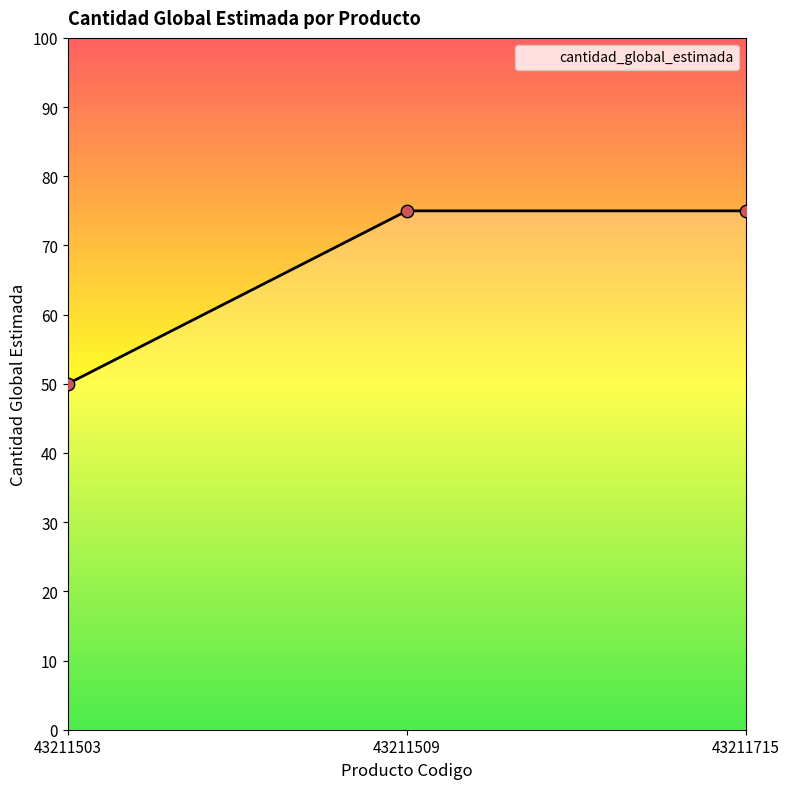

What is the change in value from 43211503 to 43211715?

+25